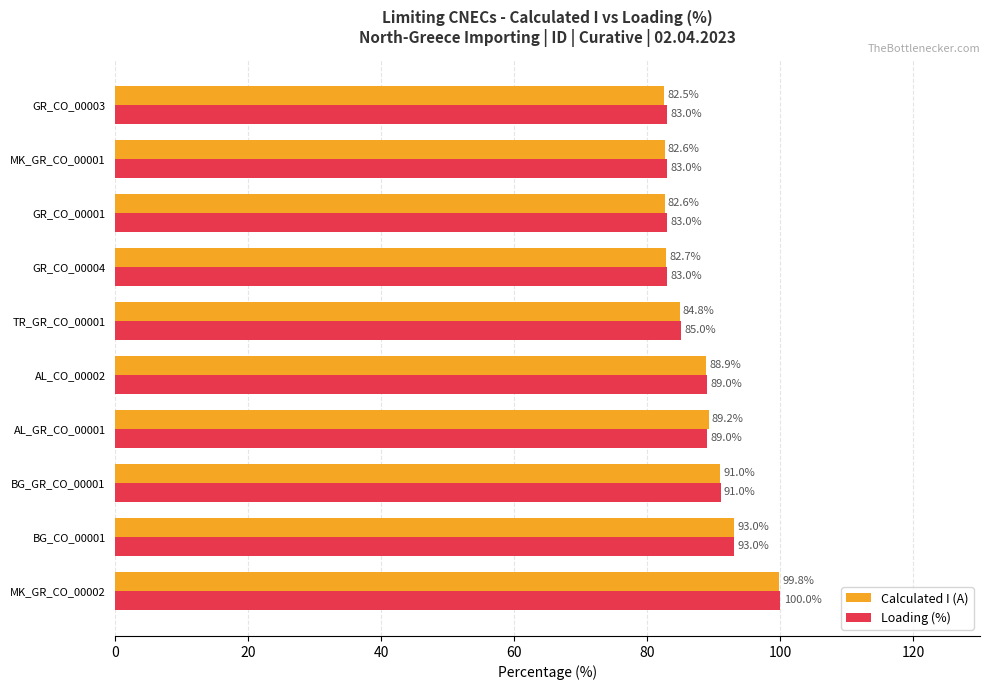

What is the difference between the maximum and minimum values in the Calculated I (A) series?

17.3